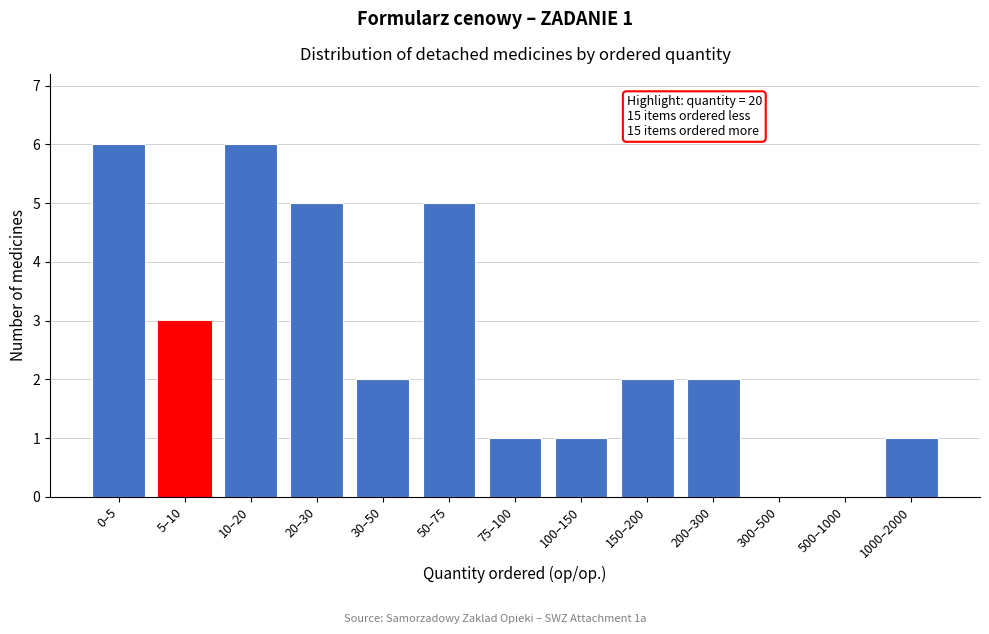

Reading left to right, extract all data points from this chart.

0–5=6	5–10=3	10–20=6	20–30=5	30–50=2	50–75=5	75–100=1	100–150=1	150–200=2	200–300=2	300–500=0	500–1000=0	1000–2000=1